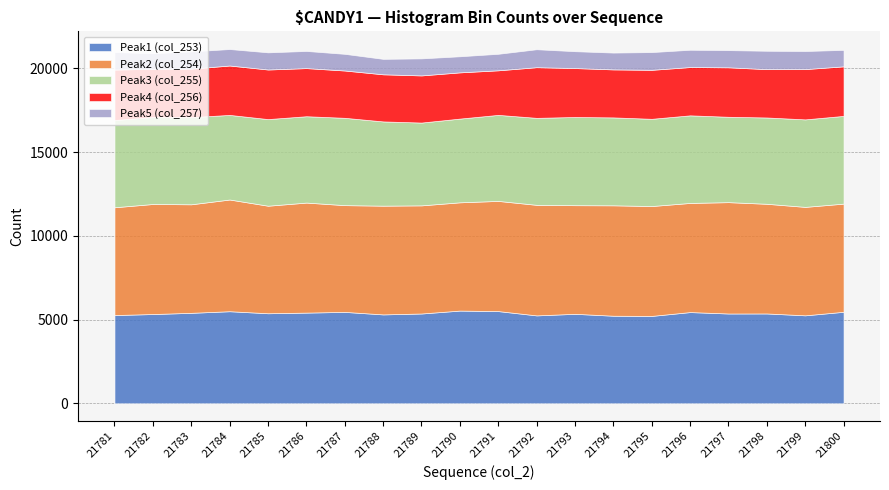

True or false: Peak5 (col_257) and Peak1 (col_253) cross at least once.

False